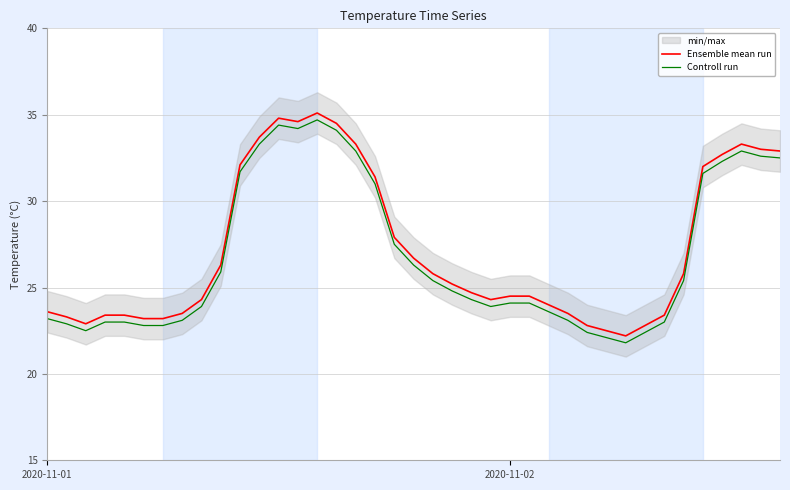

Where is the first local minimum for Ensemble mean run?

2